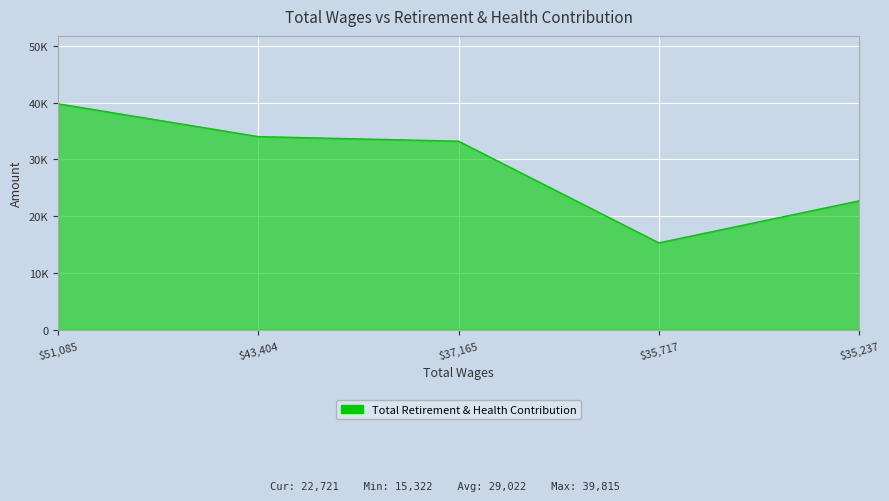

Count the number of values greater than 33223.

2